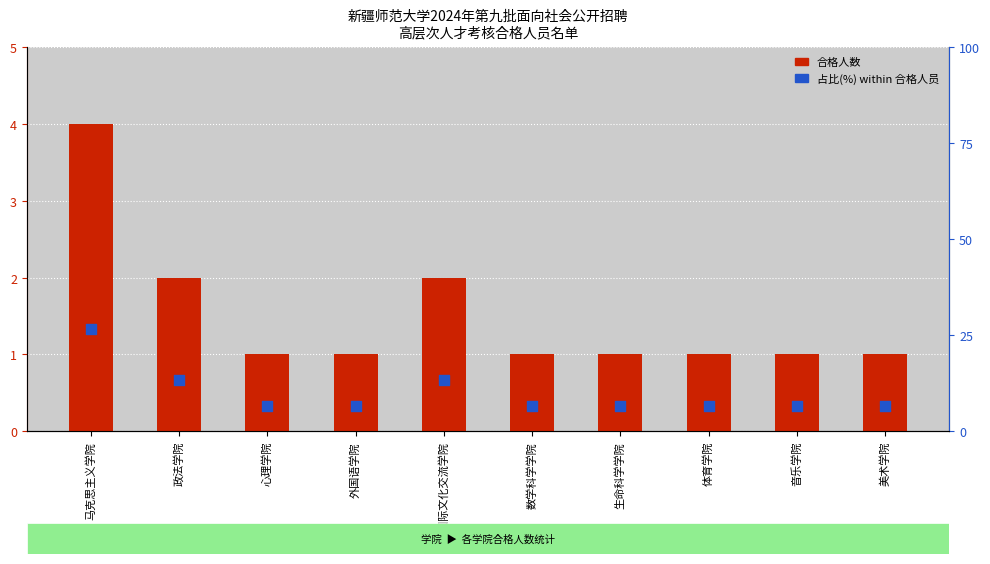

Which series contains the lowest Y value?

合格人数